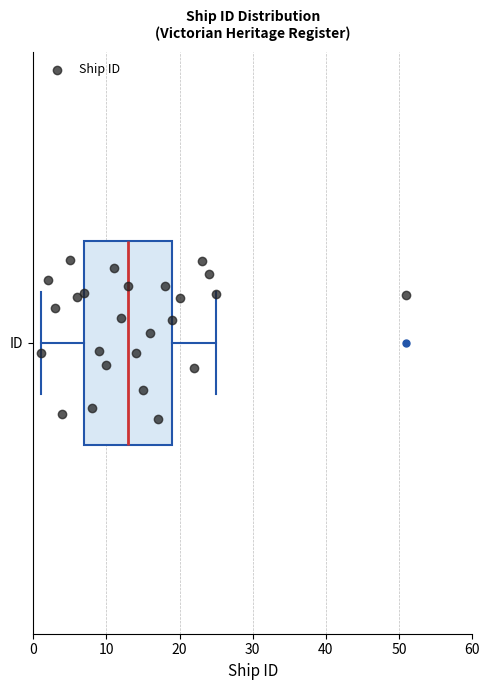

Read this box plot against the x-axis: the position of the median line, the range covered by the box, and the ends of both whiskers. The values are not printed on the chart, so give them approximately, as read against the axis.

median 13, box 7 to 19, whiskers 1 to 25